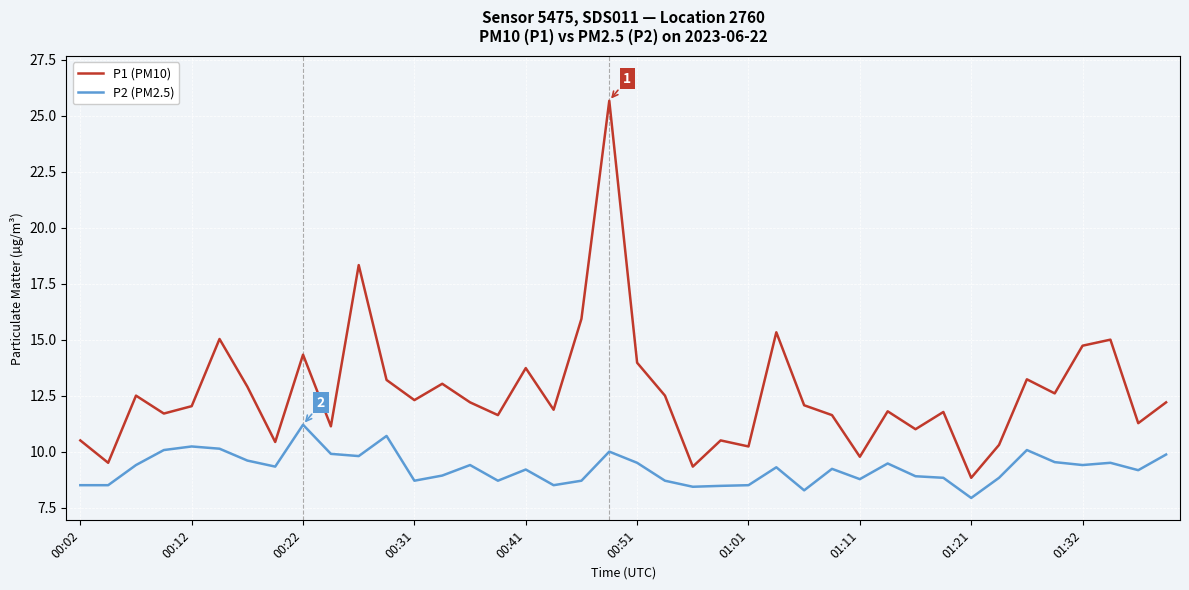

List the series in order of their peak value, lowest first.

P2 (PM2.5), P1 (PM10)